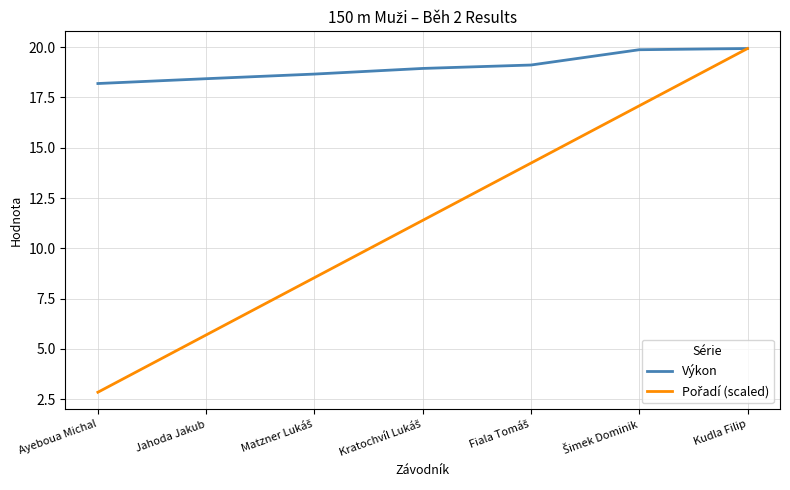

Which series has the largest total across all categories?

Výkon